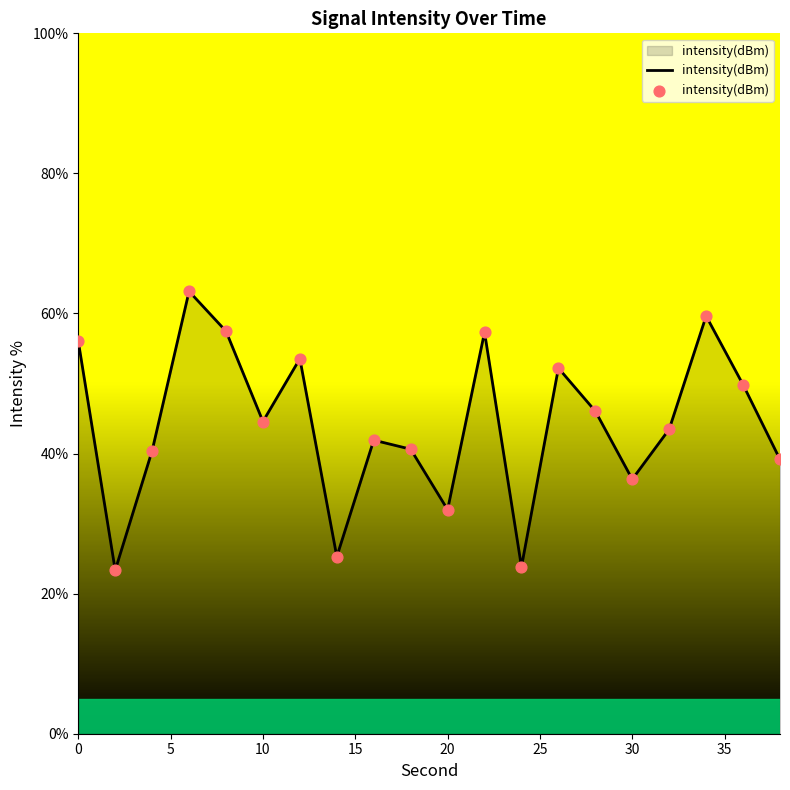

What is the greatest value displayed?

63.2